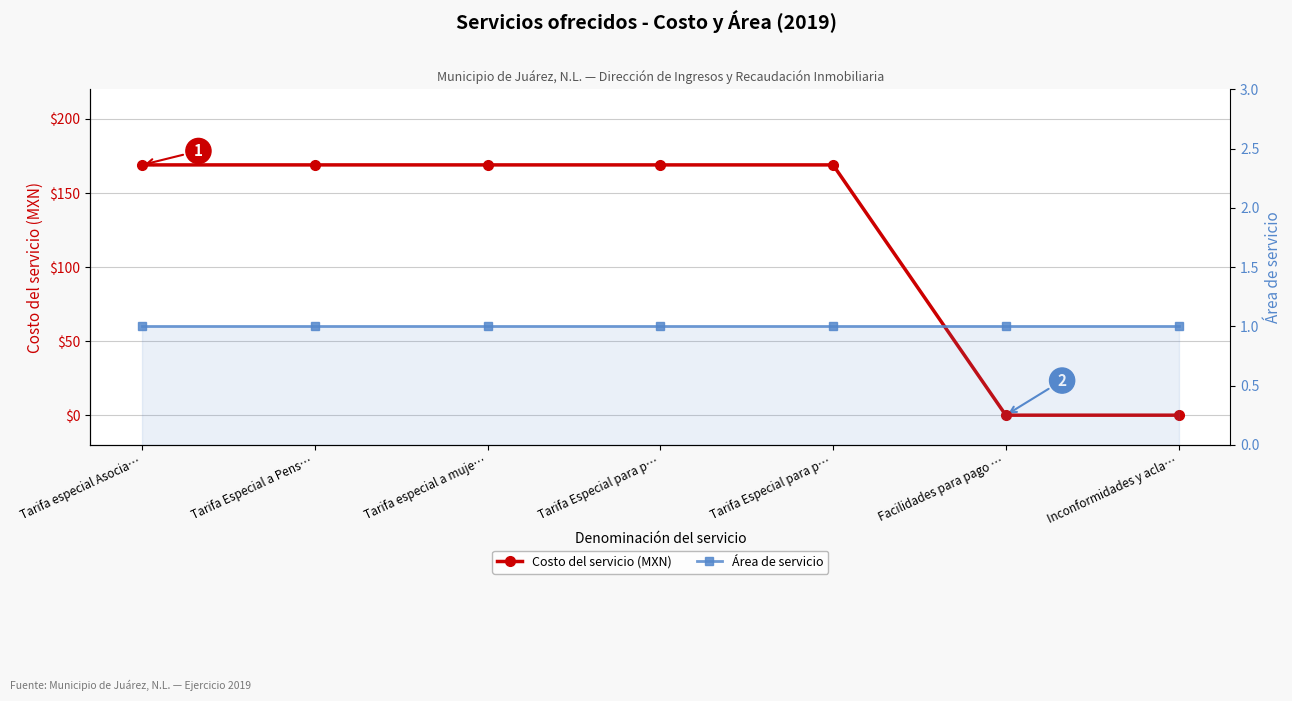

What is the sum of all Área de servicio values?

7.0